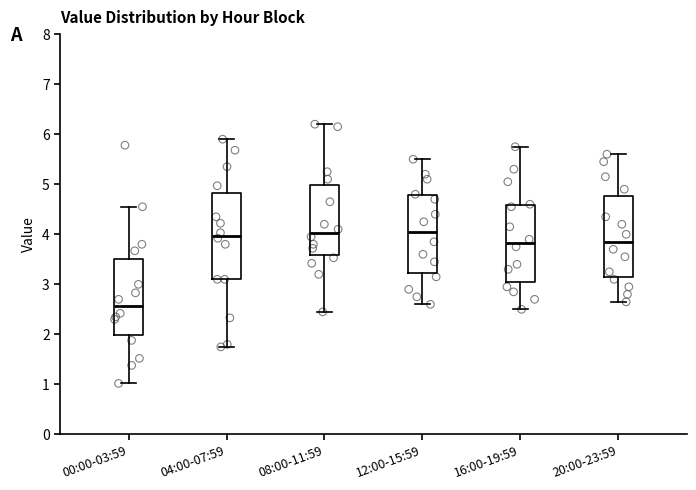

Where is the upper edge of the box for 20:00-23:59 on the y-axis? The values are not printed on the chart, so give them approximately, as read against the axis.

4.8